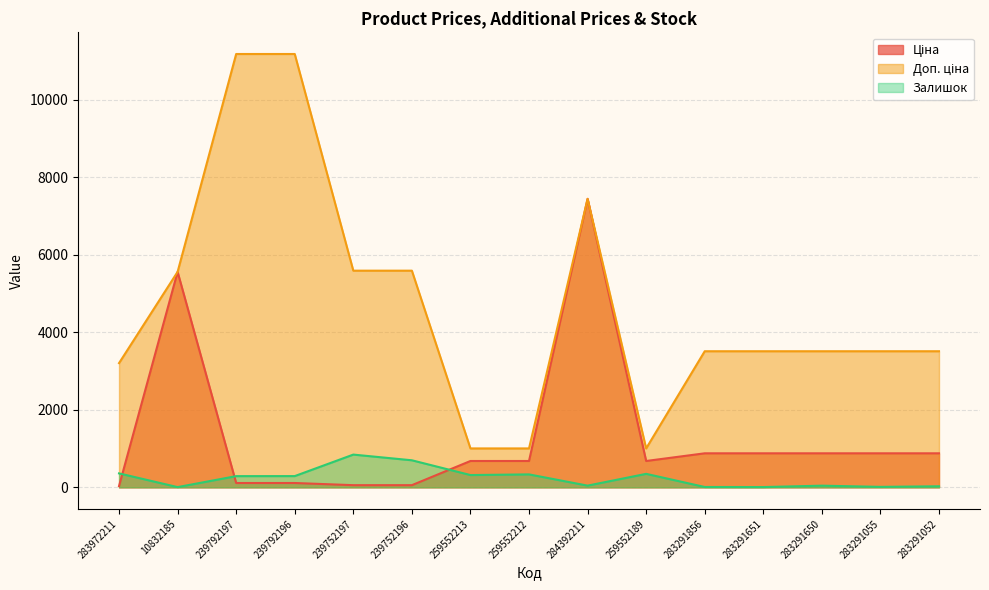

Where is Ціна nearest to the value 3738?

10832185